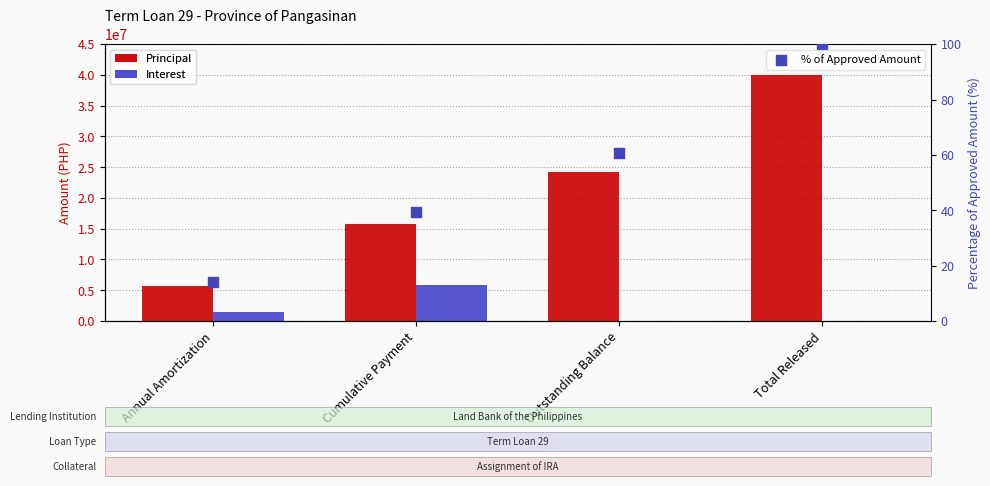

What is the total value across all series at Total Released?

39990373.6